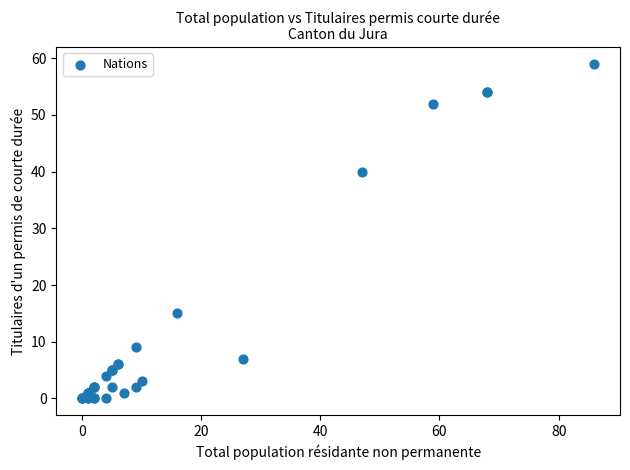

What Y value in the scatter plot is closest to 29?

40